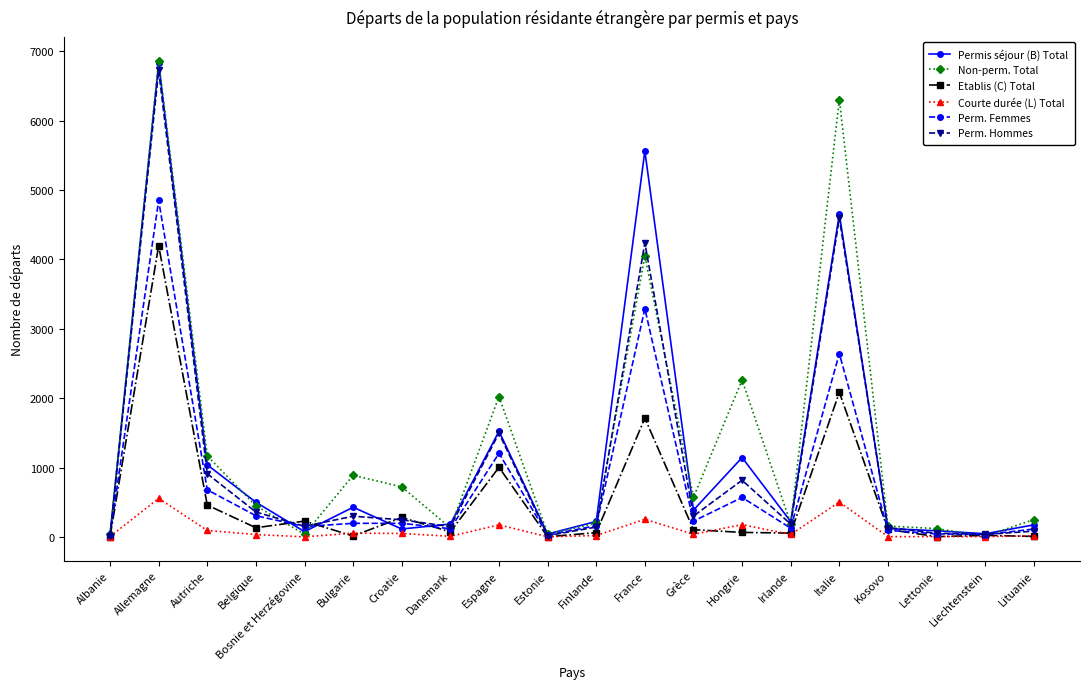

True or false: Non-perm. Total has more than 0 points higher than both neighbors.

True